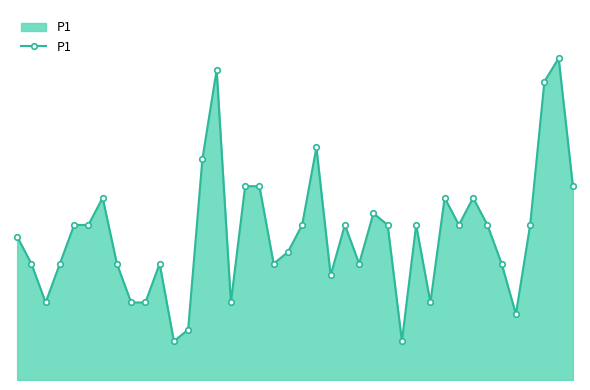

Where is the data nearest to the value 0?

11